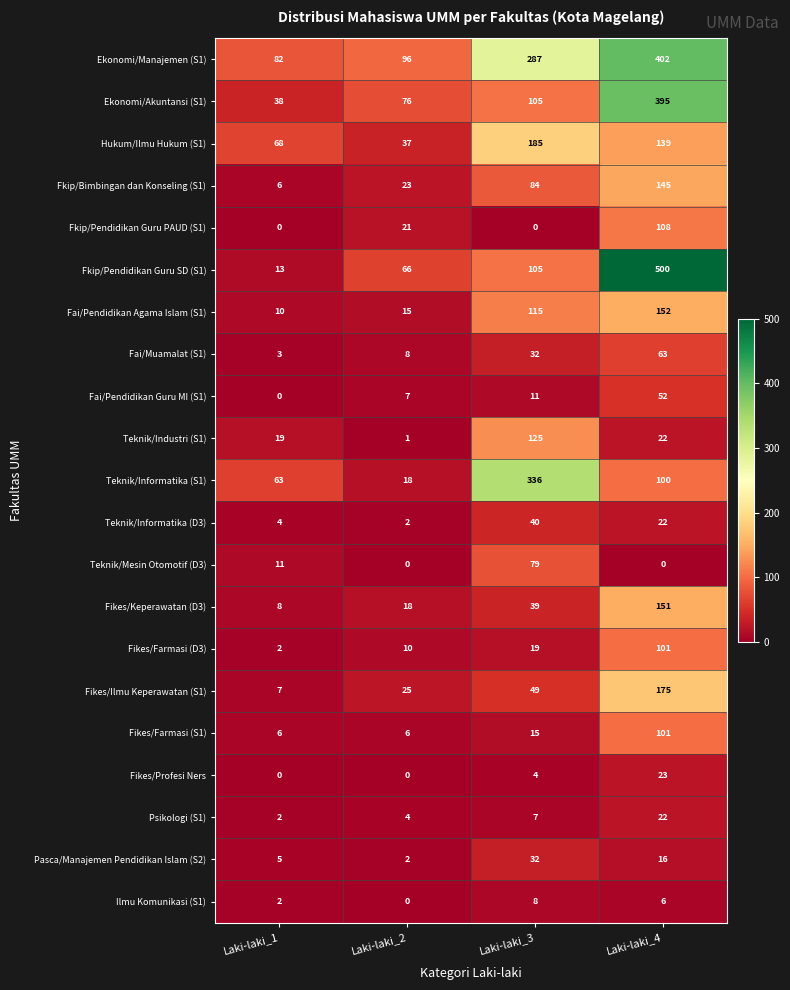

At which category is the sum across all series the highest?

Laki-laki_4